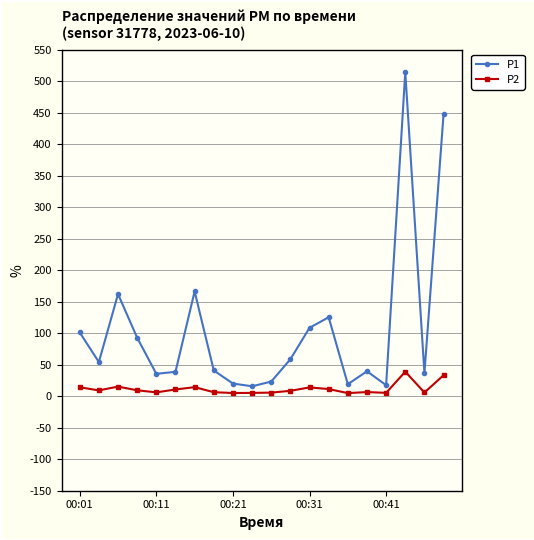

What is the difference between the second highest and second lowest values in the P1 series?

430.3